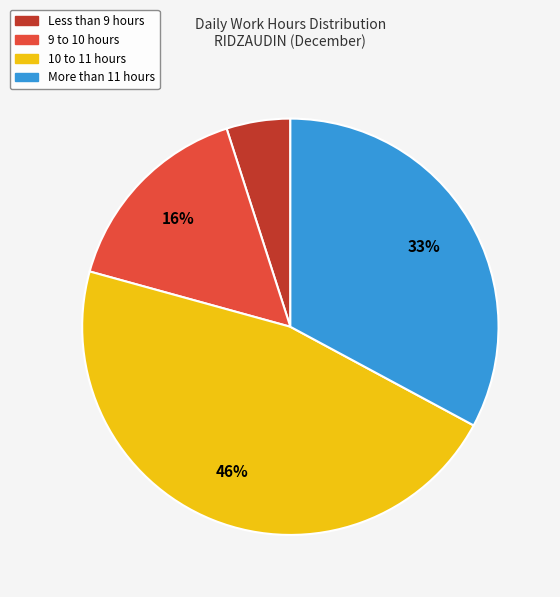

Is there any slice that represents more than half of the pie?

No